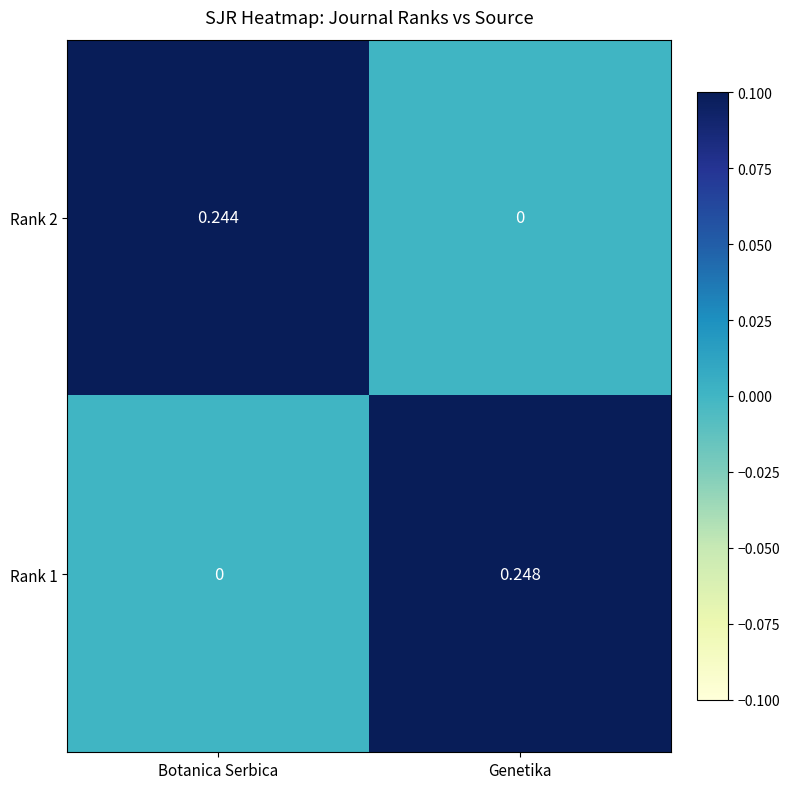

Where is Rank 1 nearest to the value 0?

Botanica Serbica